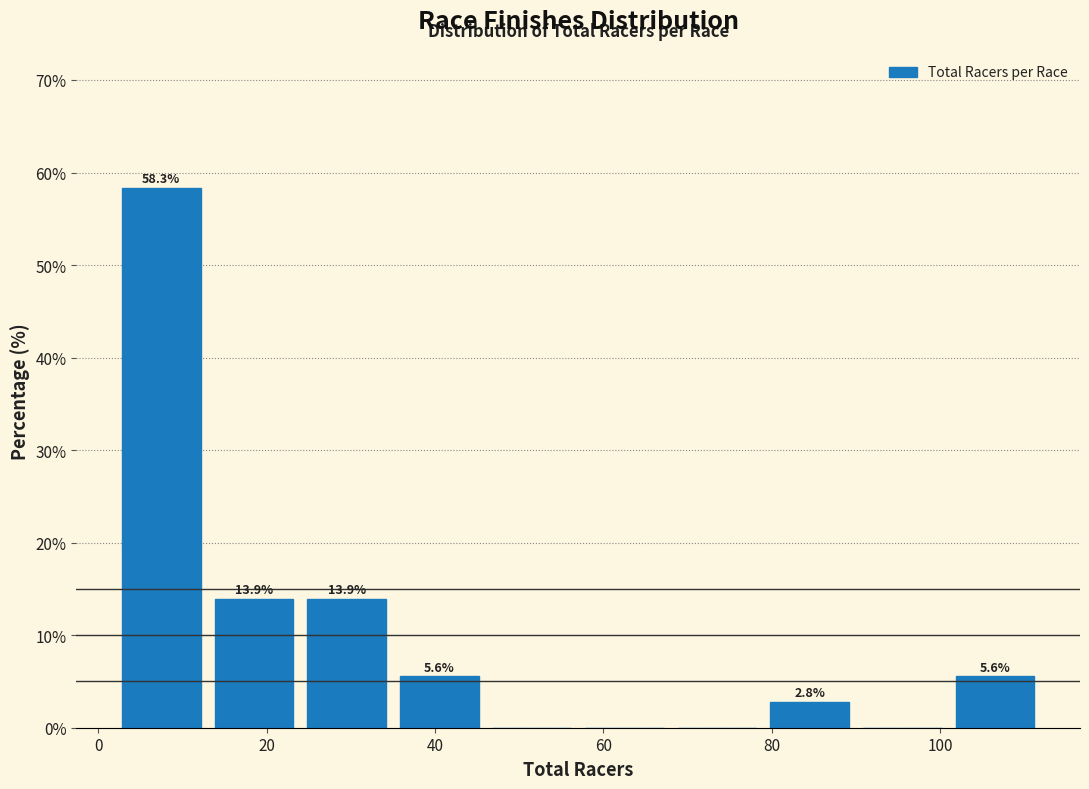

Which range on the x-axis has the tallest bar?

2 to 13